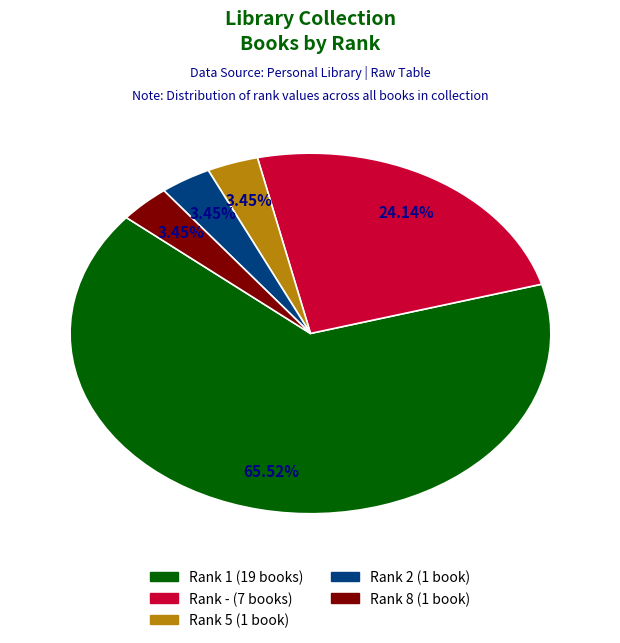

Is the sum of Rank 8 (1 book) and Rank 1 (19 books) greater than half?

Yes